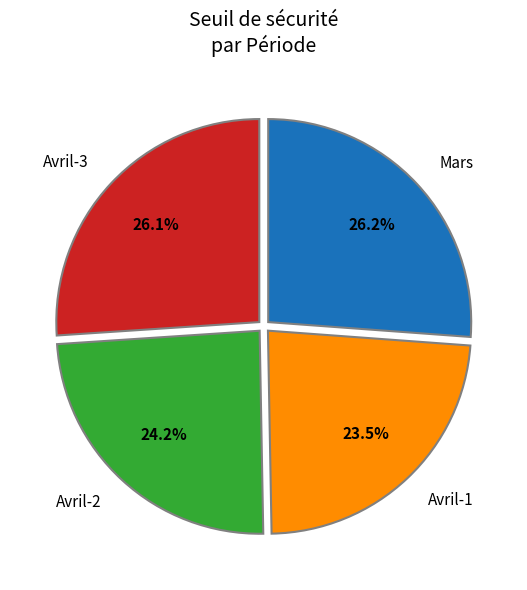

Which slice is the smallest?

Avril-1